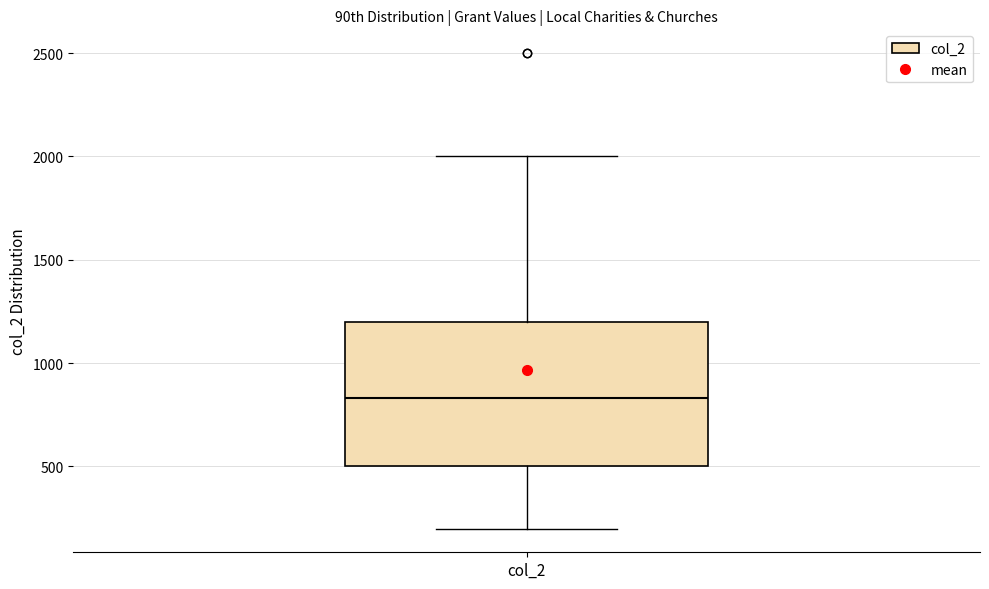

Transcribe this box plot: give where the median line is, the range the box spans, and where the two whiskers end, as read against the y-axis. The values are not printed on the chart, so give them approximately, as read against the axis.

median 850, box 500 to 1200, whiskers 200 to 2000